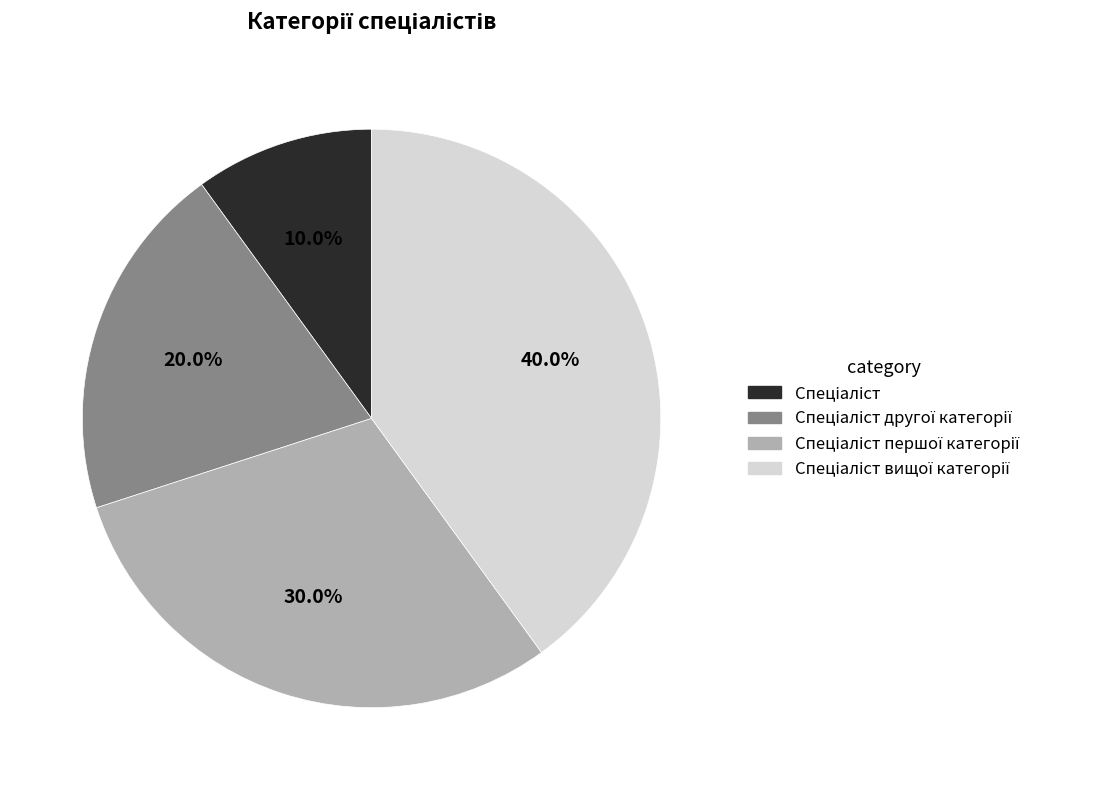

Does any single category account for the majority?

No